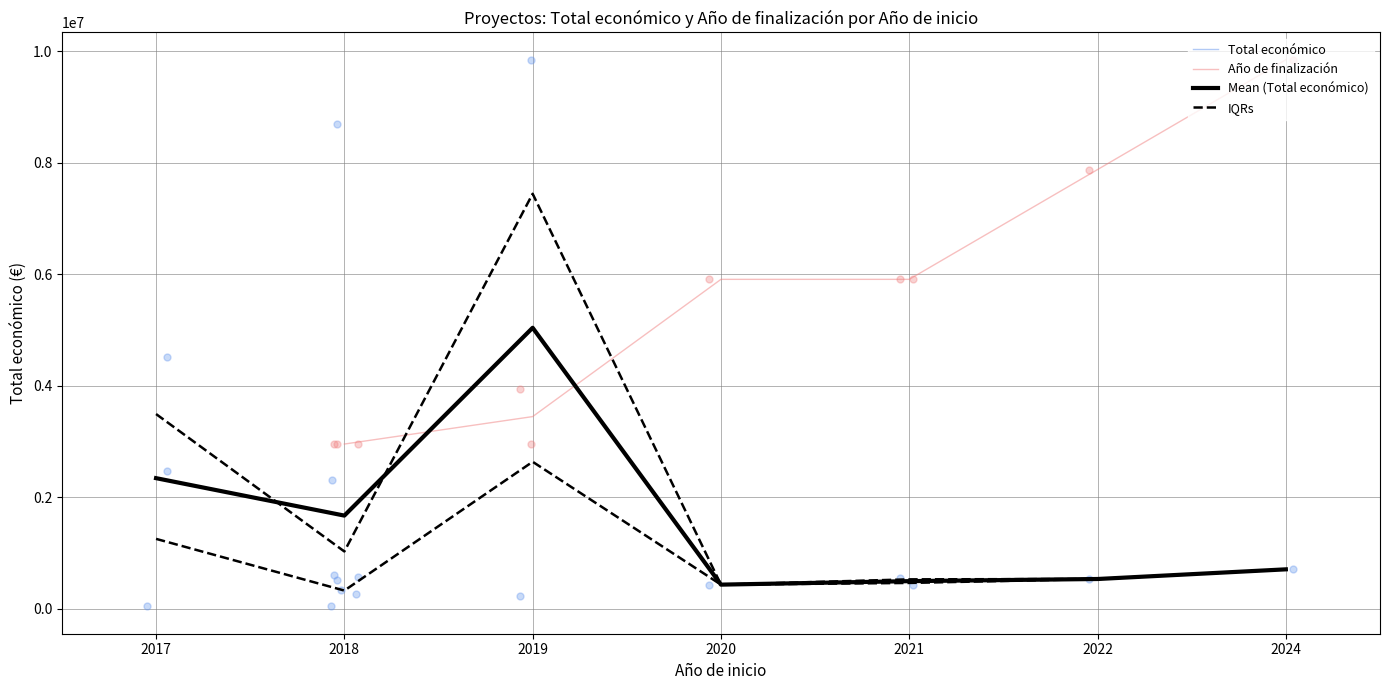

What is the smallest value displayed?

326070.2